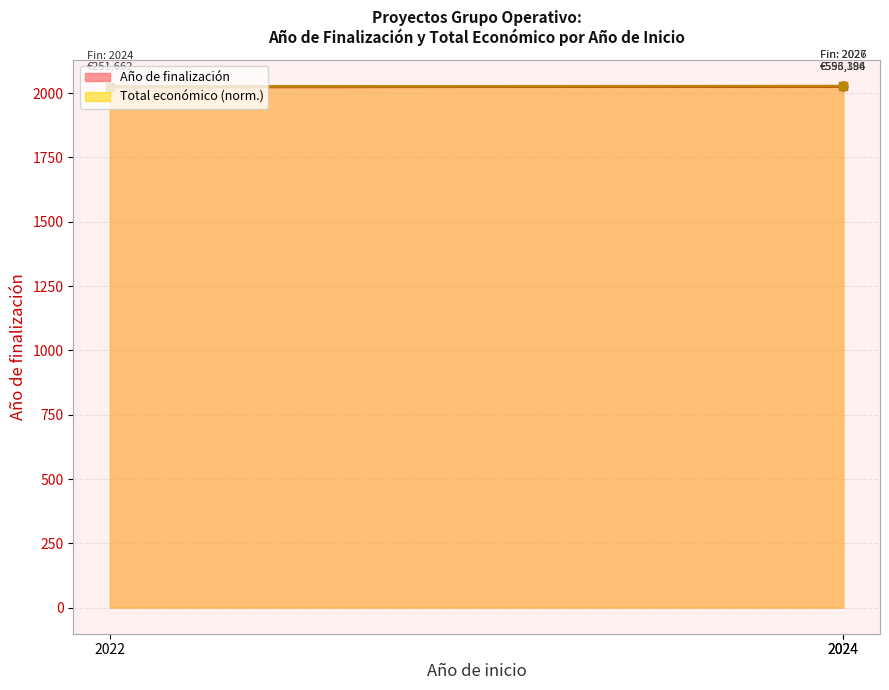

Reading right to left, what are all the values shown in this chart?

Año de finalización: 2024=2027.0	2024=2026.0	2022=2024.0
Total económico: 2024=2026.8	2024=2027.0	2022=2025.3